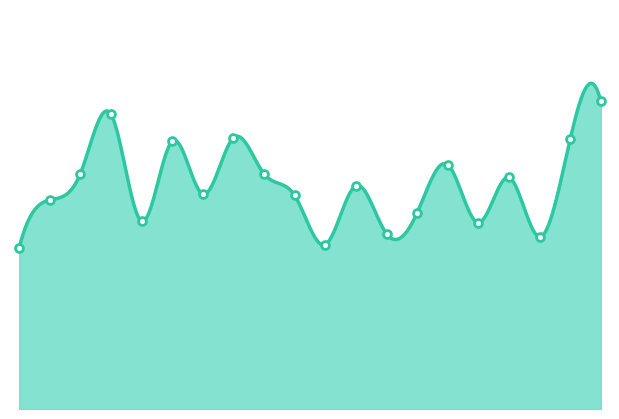

Between 00:11 and 00:28, which is larger?

00:28